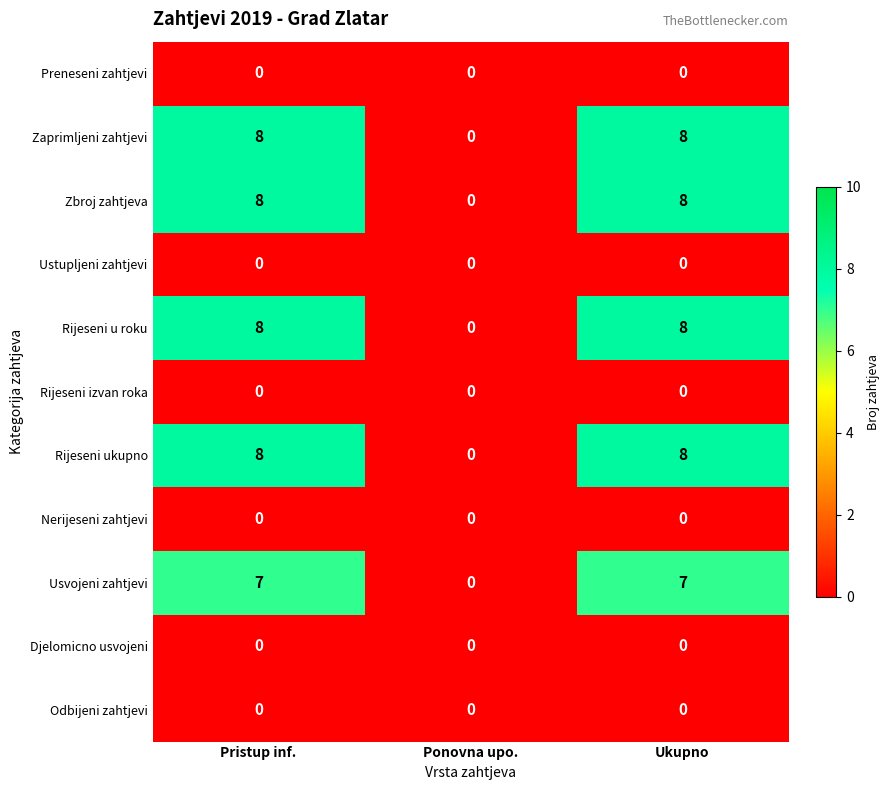

What is the total value across all series at Pristup inf.?

39